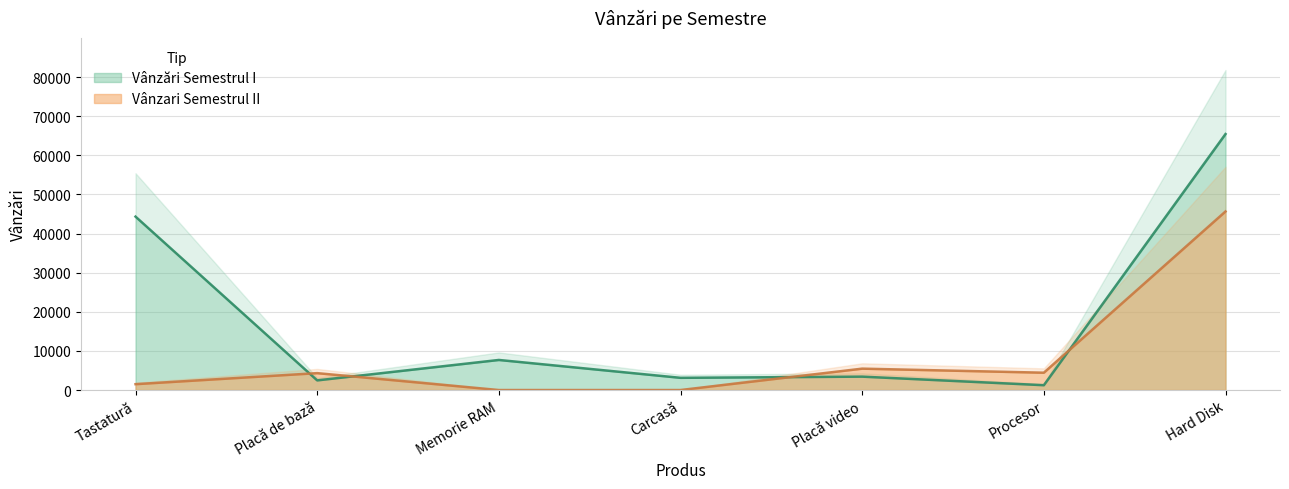

At which label does Vânzări Semestrul I reach its peak?

Hard Disk